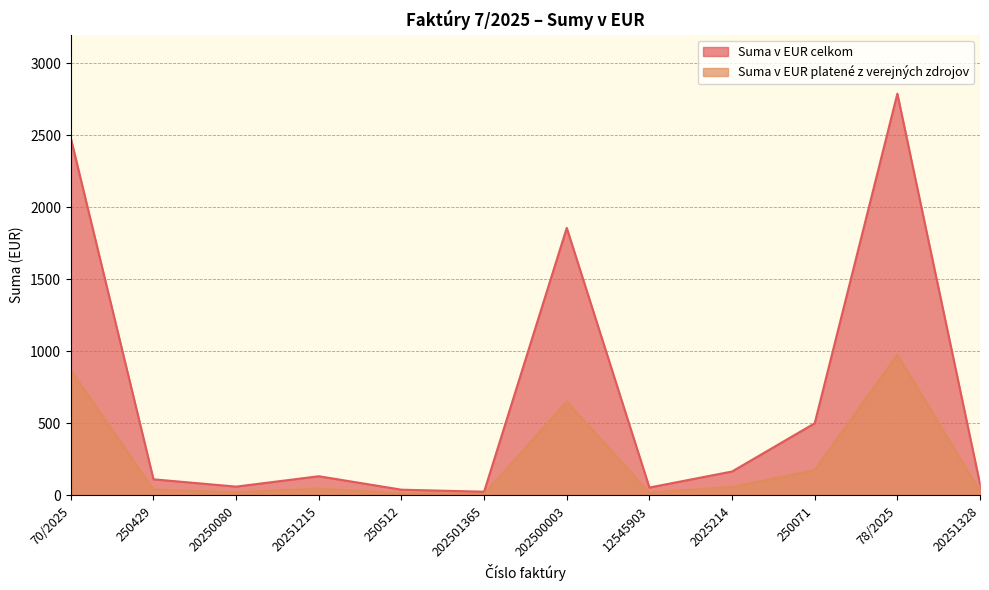

True or false: Suma v EUR celkom and Suma v EUR platené z verejných zdrojov cross at least once.

False